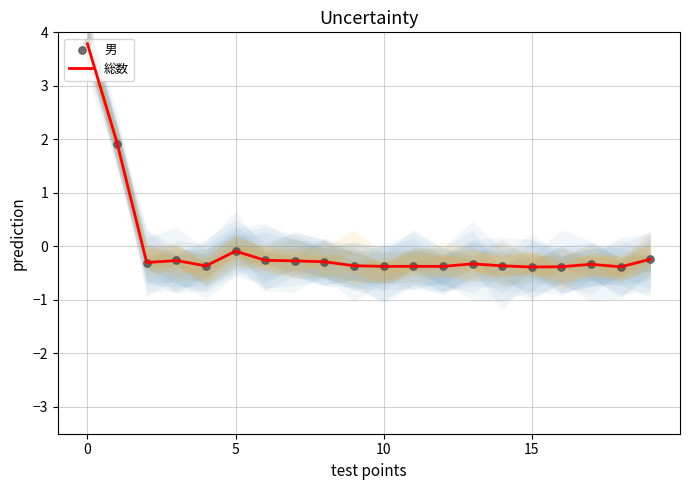

What are all the series names shown in the legend?

総数, 男